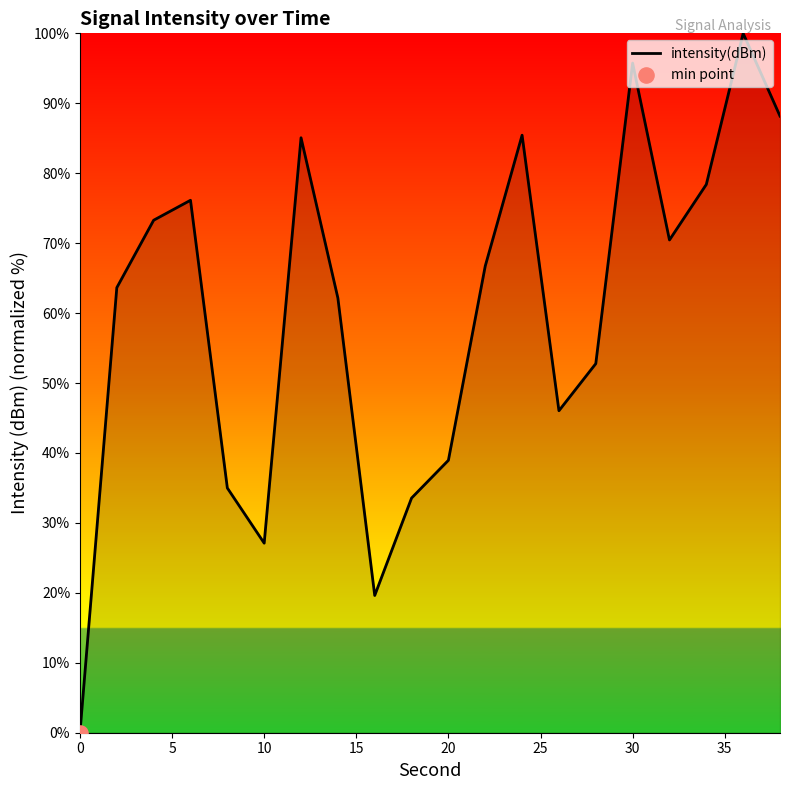

What is the maximum value shown in the chart?

100.0